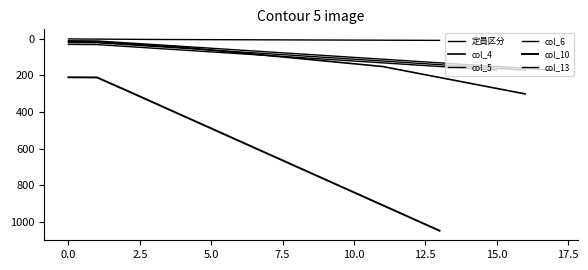

What is the change in value from x to 13?

+121